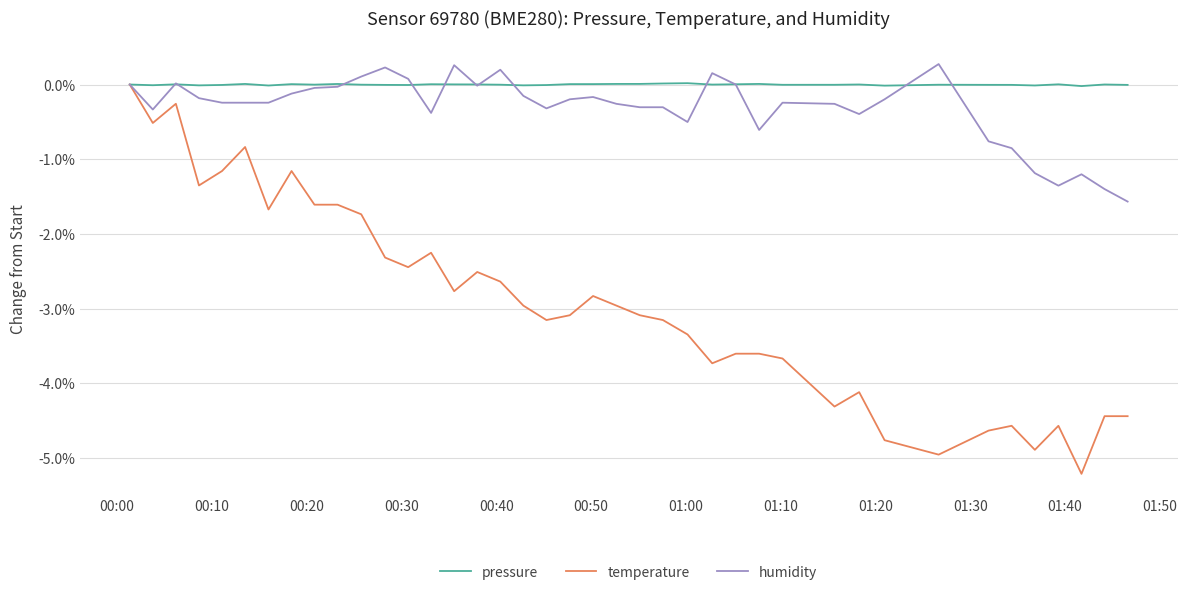

Which series has the largest total across all categories?

pressure